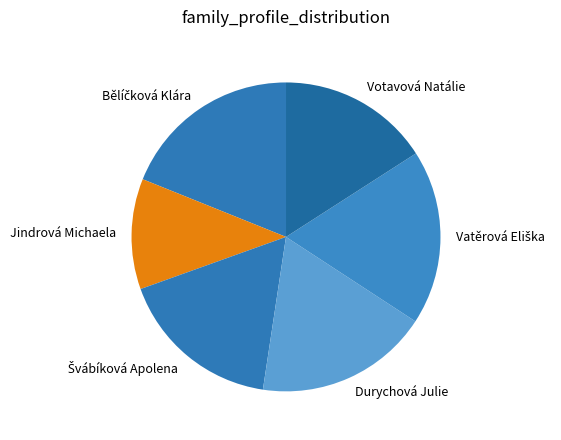

Which slice is the smallest?

Jindrová Michaela